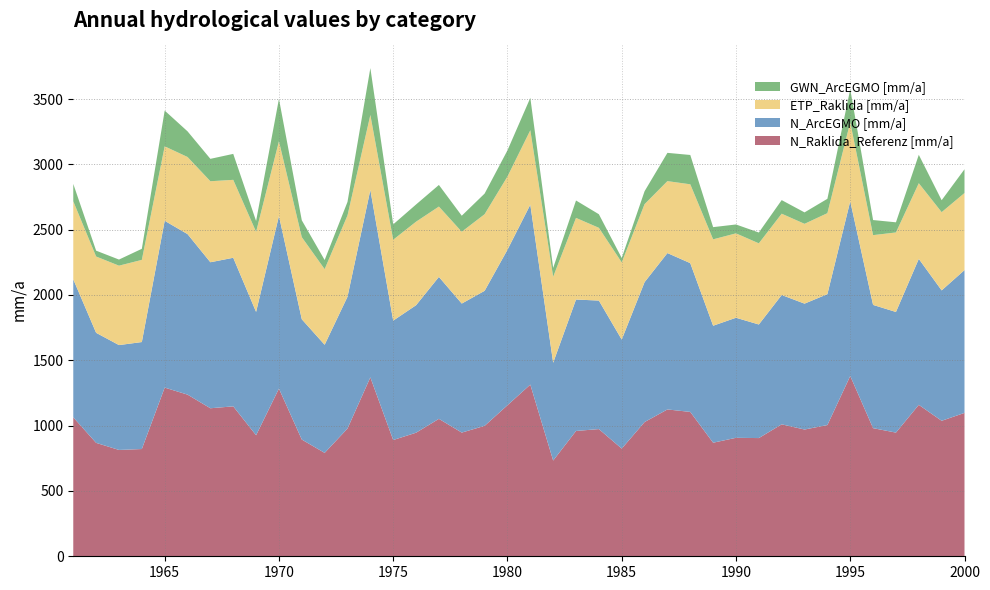

Reading left to right, transcribe all the data shown in this chart.

N_Raklida_Referenz [mm/a]: 1961=1063.5	1962=868.1	1963=813.9	1964=820.9	1965=1291.1	1966=1237.4	1967=1133.0	1968=1147.6	1969=926.4	1970=1283.4	1971=893.5	1972=791.3	1973=977.7	1974=1369.5	1975=889.9	1976=945.8	1977=1051.9	1978=946.8	1979=998.3	1980=1156.1	1981=1314.0	1982=732.7	1983=959.2	1984=973.6	1985=824.2	1986=1027.3	1987=1124.0	1988=1104.9	1989=869.3	1990=906.8	1991=904.8	1992=1009.9	1993=970.2	1994=1004.4	1995=1380.1	1996=980.7	1997=946.6	1998=1159.2	1999=1037.0	2000=1097.4
N_ArcEGMO [mm/a]: 1961=1056.3	1962=842.4	1963=802.6	1964=818.9	1965=1276.7	1966=1228.8	1967=1117.5	1968=1137.3	1969=944.1	1970=1321.7	1971=920.8	1972=827.7	1973=1008.8	1974=1434.8	1975=913.9	1976=975.9	1977=1086.6	1978=987.6	1979=1033.6	1980=1190.3	1981=1377.3	1982=748.7	1983=1006.0	1984=983.6	1985=834.5	1986=1071.1	1987=1196.9	1988=1138.8	1989=895.4	1990=919.0	1991=869.5	1992=990.0	1993=963.6	1994=1002.0	1995=1337.5	1996=943.4	1997=923.4	1998=1117.2	1999=998.1	2000=1093.1
ETP_Raklida [mm/a]: 1961=597.3	1962=584.1	1963=607.9	1964=628.9	1965=570.0	1966=590.1	1967=620.1	1968=596.5	1969=613.1	1970=571.6	1971=628.4	1972=578.8	1973=622.4	1974=573.5	1975=619.0	1976=639.3	1977=538.4	1978=549.7	1979=586.3	1980=560.4	1981=569.8	1982=658.4	1983=624.8	1984=556.9	1985=590.6	1986=596.9	1987=550.6	1988=603.5	1989=661.2	1990=646.0	1991=621.2	1992=622.3	1993=610.9	1994=619.9	1995=604.8	1996=534.1	1997=608.7	1998=579.2	1999=598.9	2000=590.0
GWN_ArcEGMO [mm/a]: 1961=133.0	1962=44.7	1963=46.8	1964=84.8	1965=273.7	1966=196.3	1967=171.4	1968=198.7	1969=82.9	1970=324.4	1971=129.1	1972=69.9	1973=103.5	1974=358.9	1975=117.7	1976=131.7	1977=165.3	1978=122.6	1979=157.9	1980=200.2	1981=247.8	1982=67.6	1983=133.2	1984=104.0	1985=33.9	1986=98.9	1987=216.4	1988=224.5	1989=93.3	1990=68.0	1991=82.7	1992=104.0	1993=87.5	1994=109.8	1995=252.8	1996=115.5	1997=77.6	1998=217.4	1999=91.3	2000=181.9